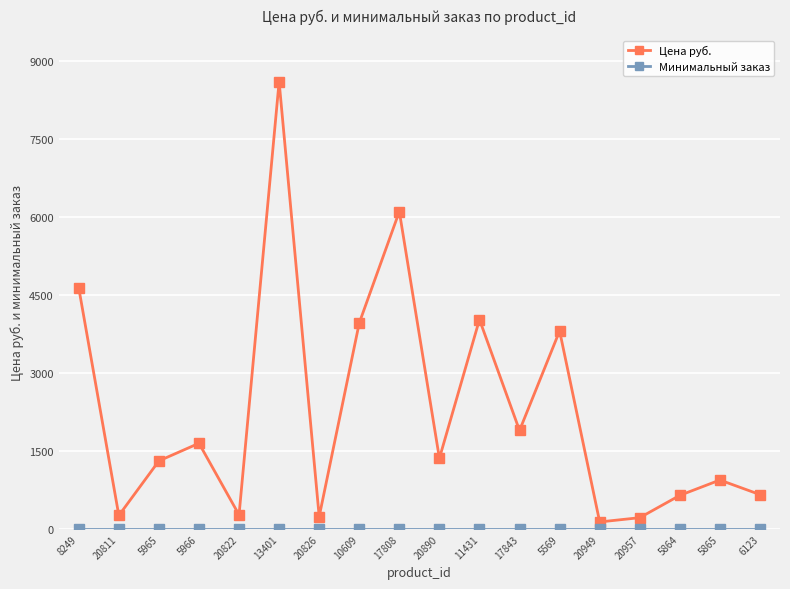

What is the difference between the maximum and second lowest values in the Цена руб. series?

8386.6